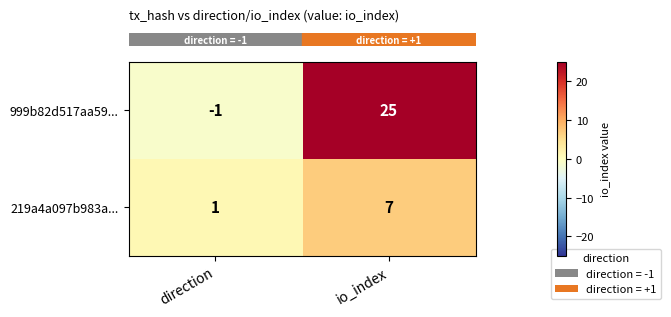

Between direction and io_index, which series saw the biggest shift?

999b82d517aa59...